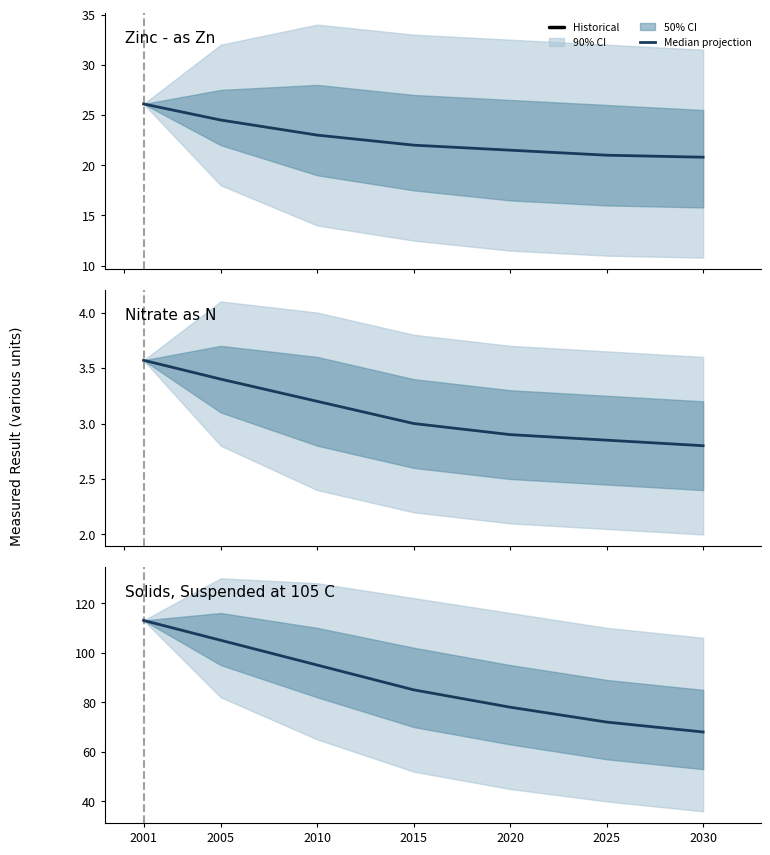

What is the sum of all values?

616